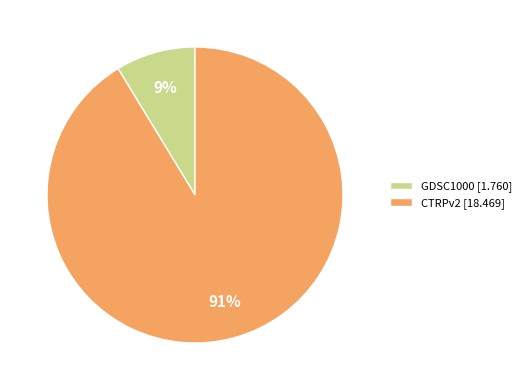

To the nearest percent, what is the average slice percentage?

50%